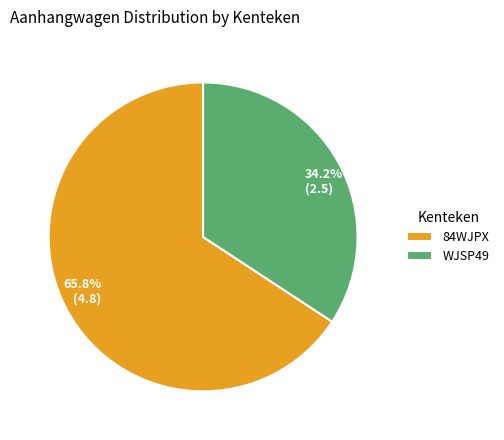

What is the majority slice?

84WJPX